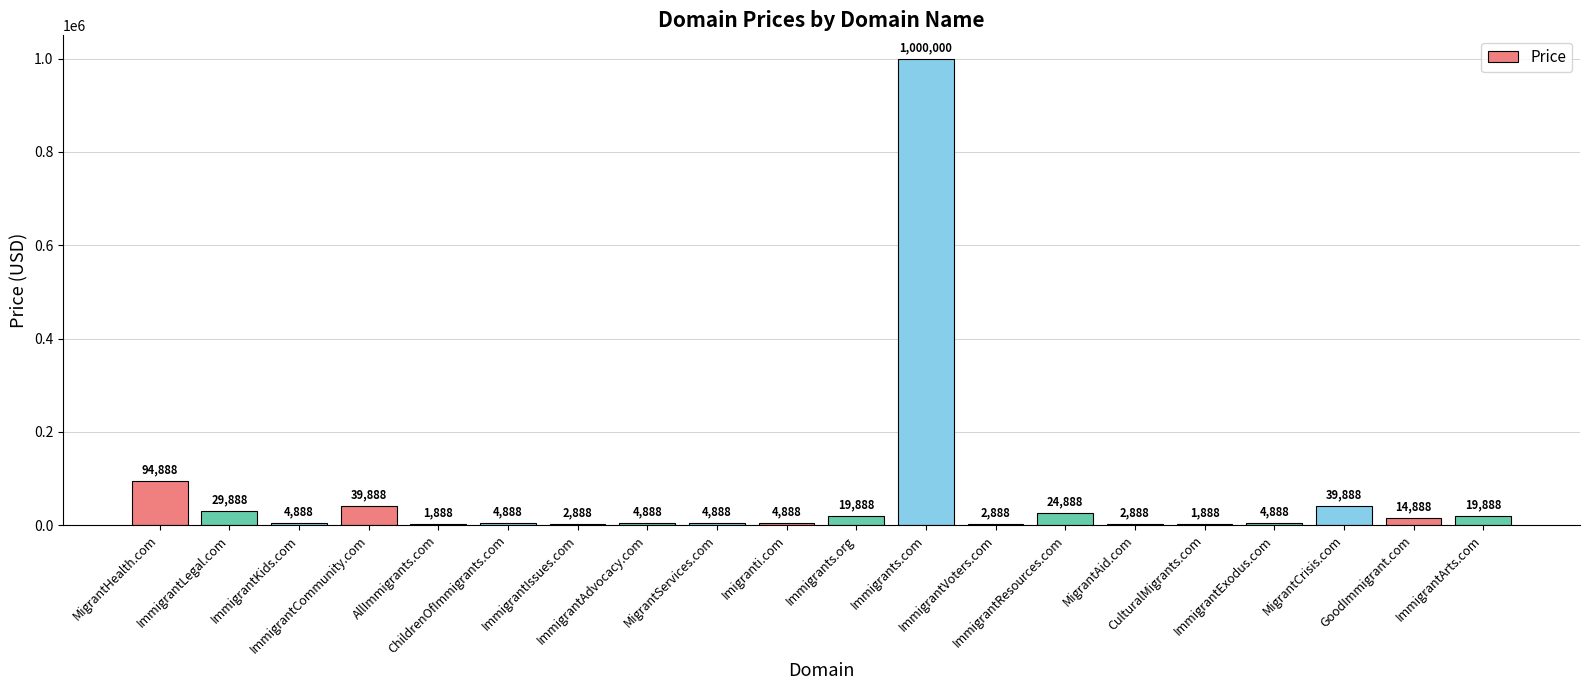

What is the change in value from AllImmigrants.com to ImmigrantExodus.com?

+3000